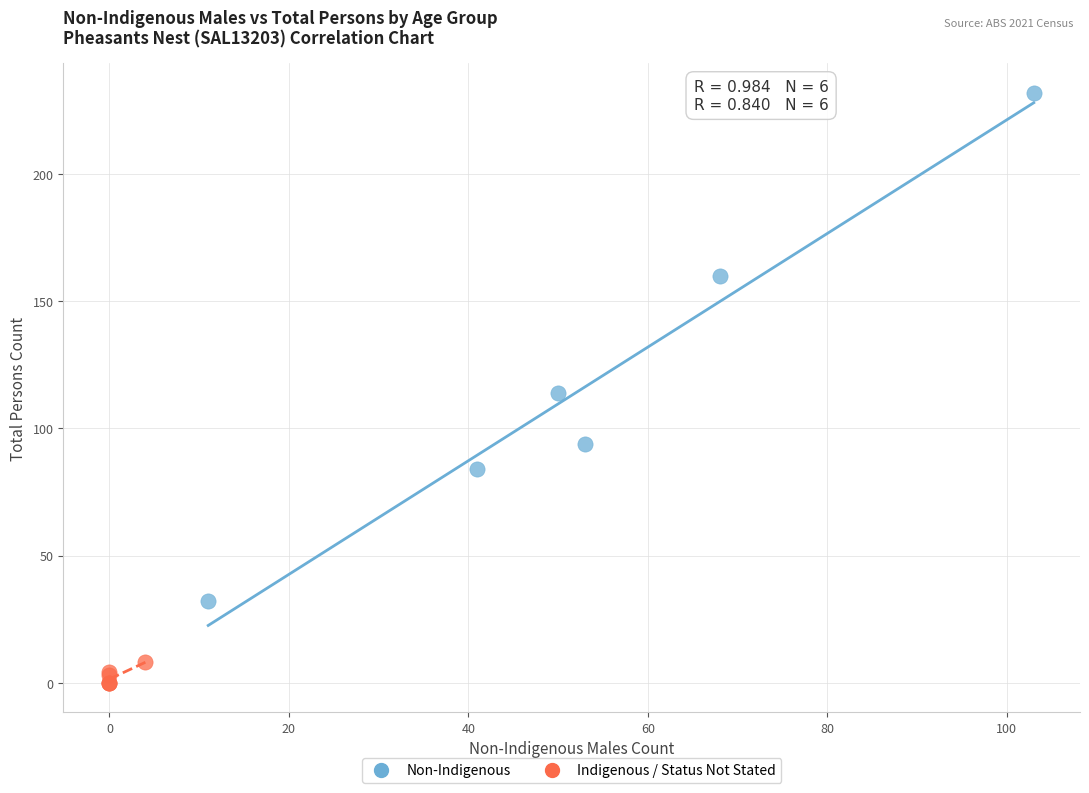

Which series has the largest Y range (max minus min)?

Non-Indigenous